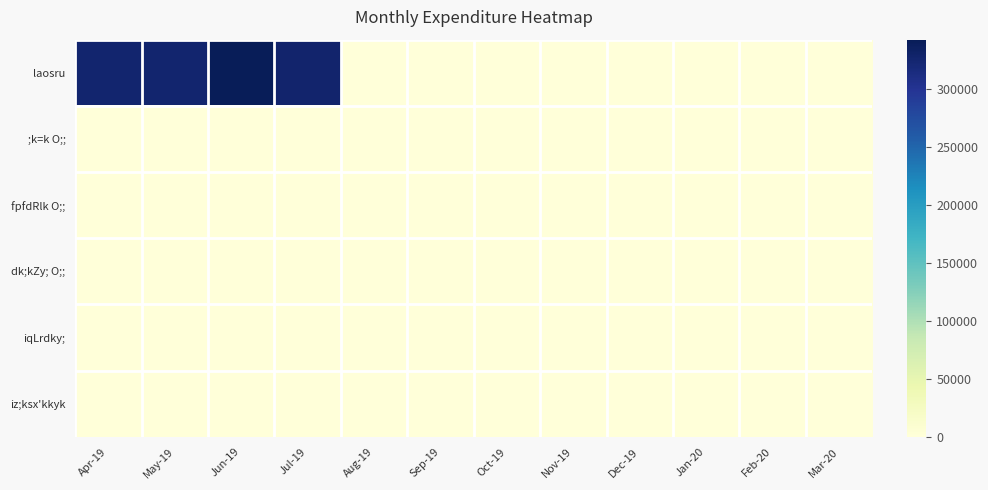

At Jun-19, list the series in order from largest to smallest.

laosru, ;k=k O;;, fpfdRlk O;;, dk;kZy; O;;, iqLrdky;, iz;ksx'kkyk